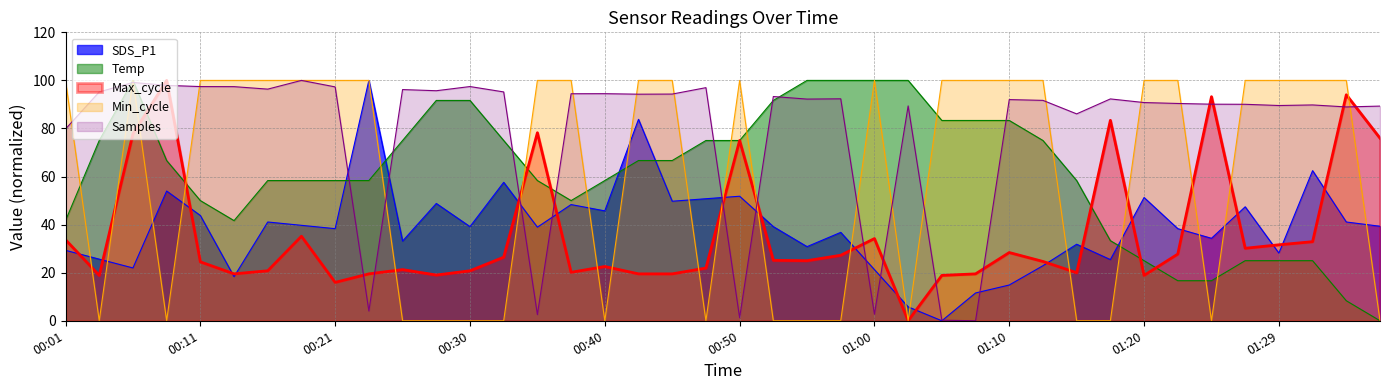

True or false: min_cycle has more than 2 points higher than both neighbors.

True